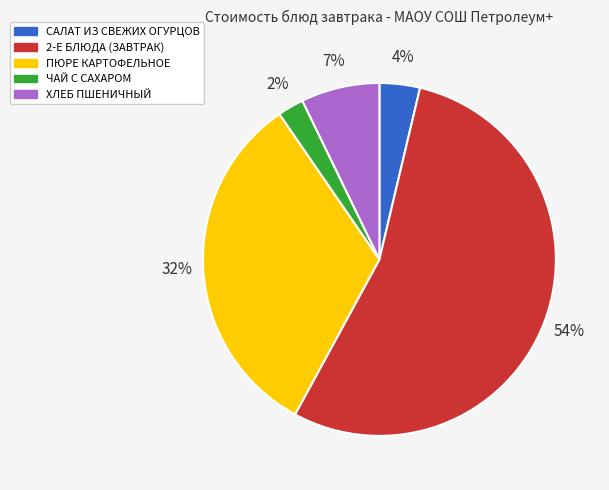

True or false: ПЮРЕ КАРТОФЕЛЬНОЕ accounts for 41% of the total.

False